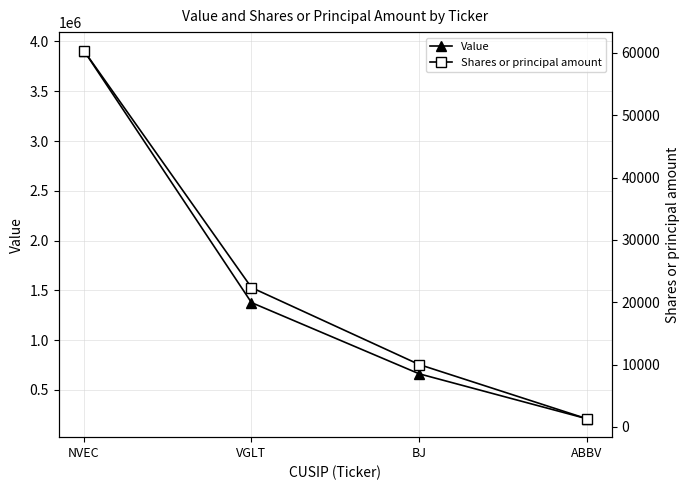

What is the difference between the Value values at VGLT and BJ?

715299